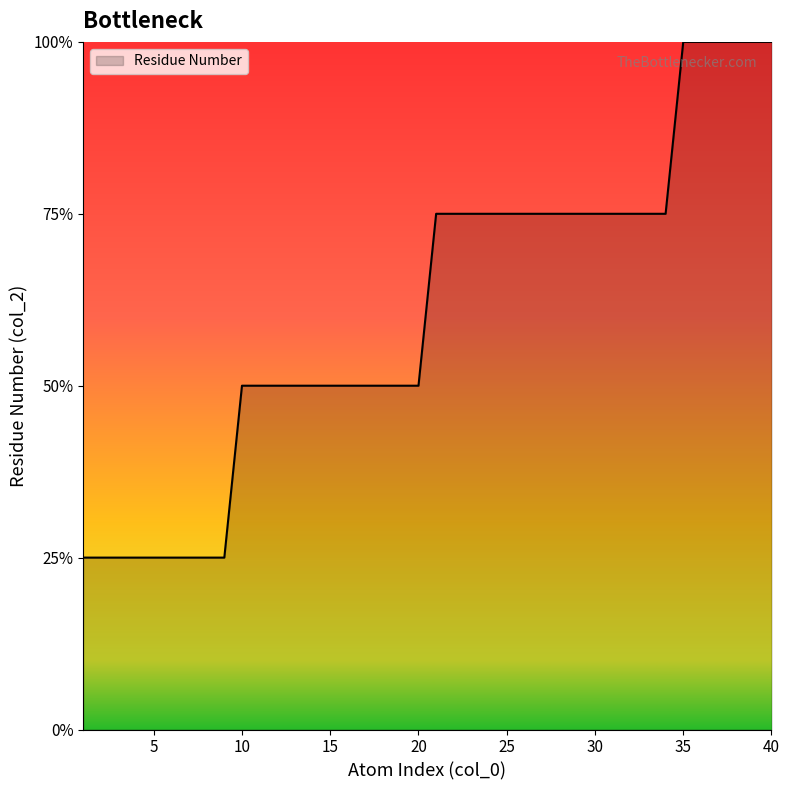

Does the chart have visible grid lines?

No